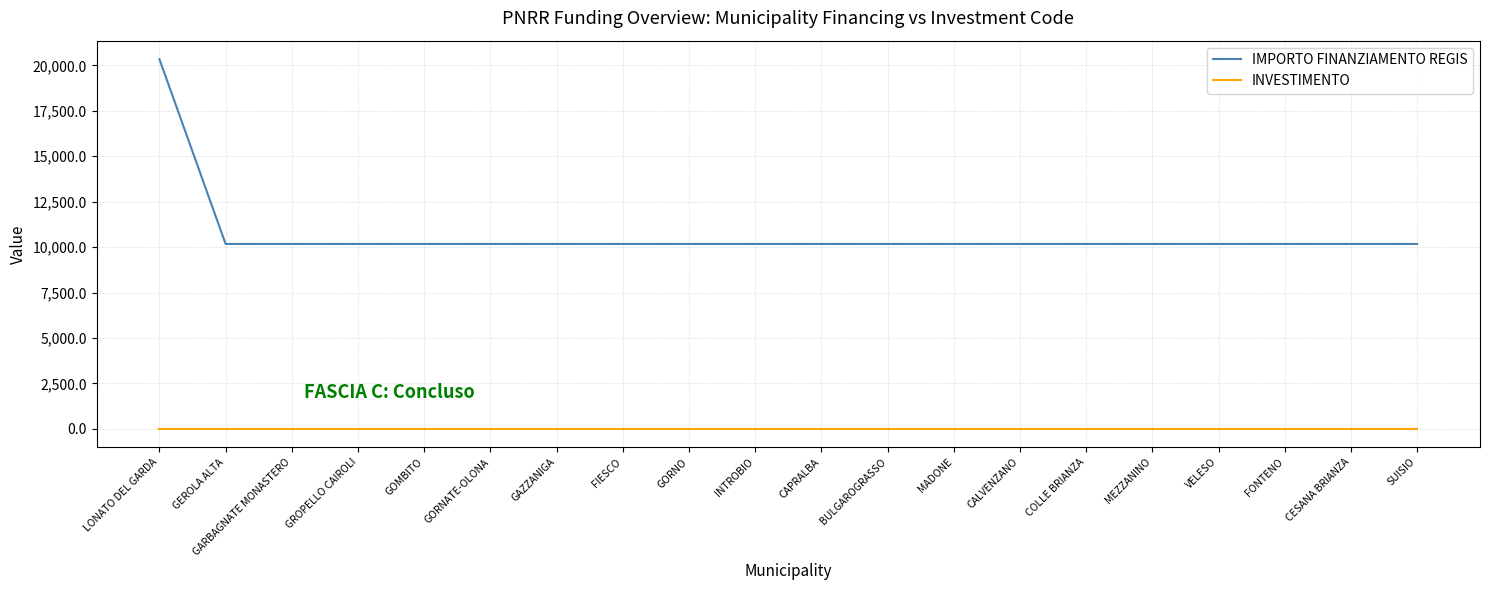

How many series are shown in this chart?

2